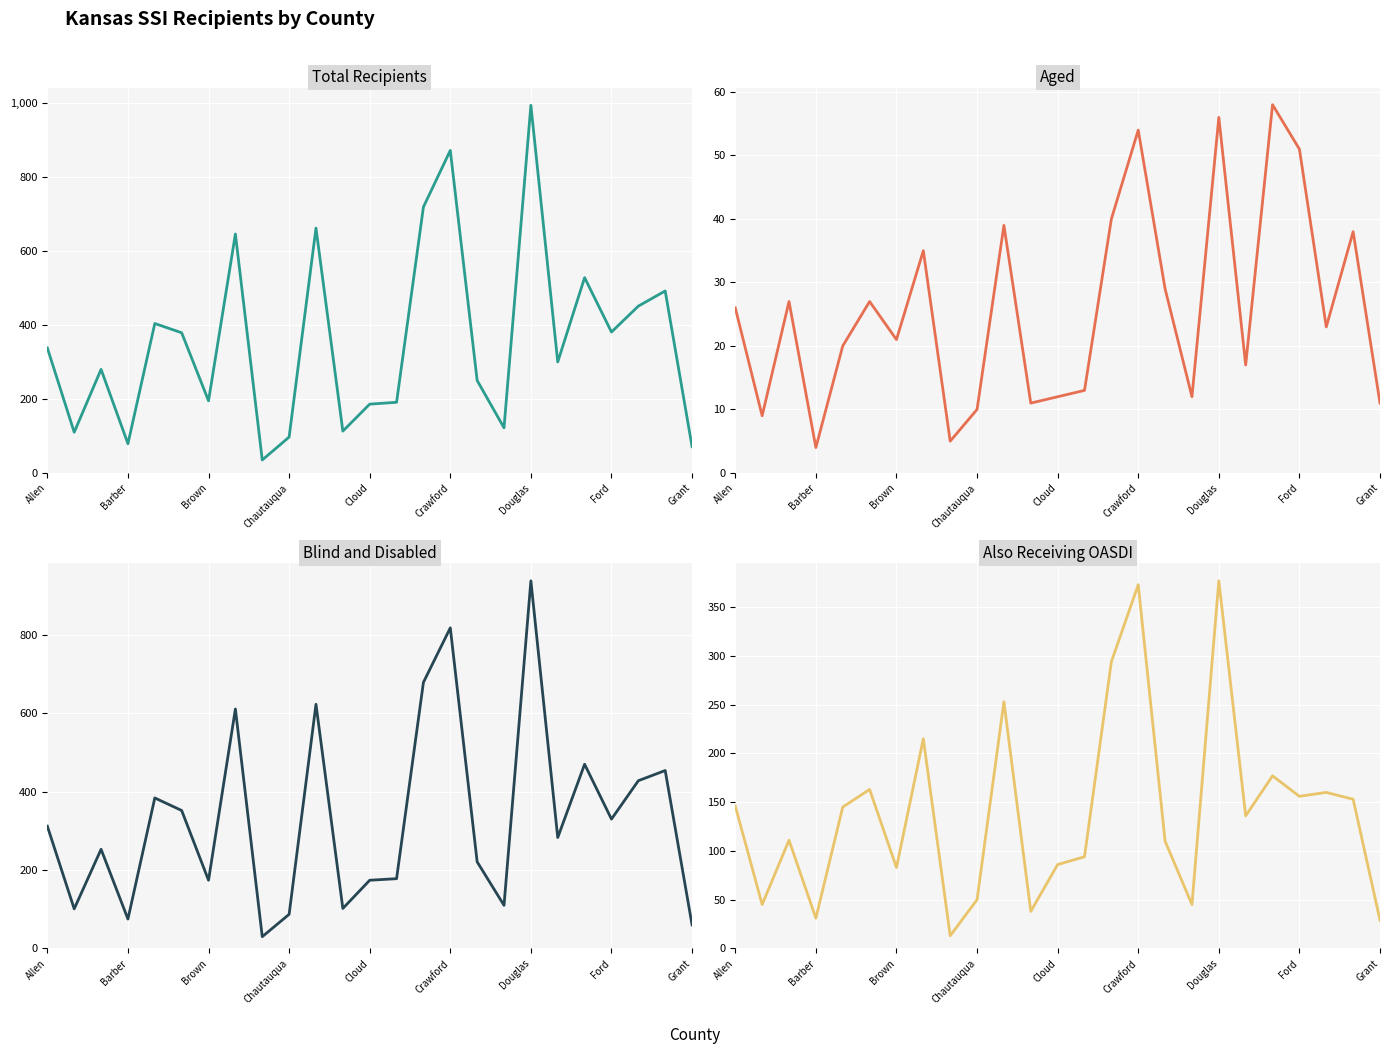

Count the number of categories in the chart.

25